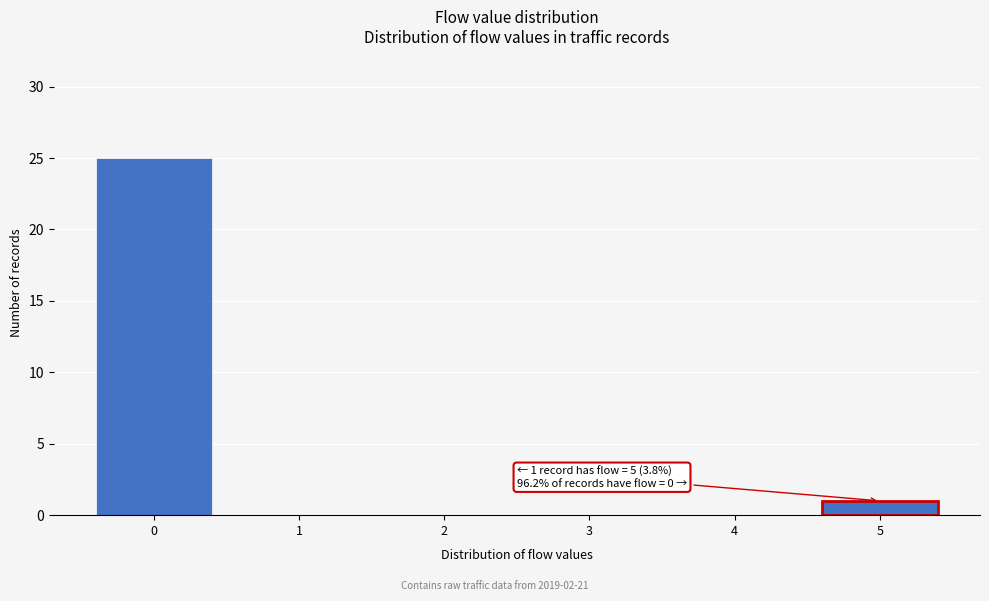

Reading left to right, transcribe all the data shown in this chart.

0=25	1=0	2=0	3=0	4=0	5=1